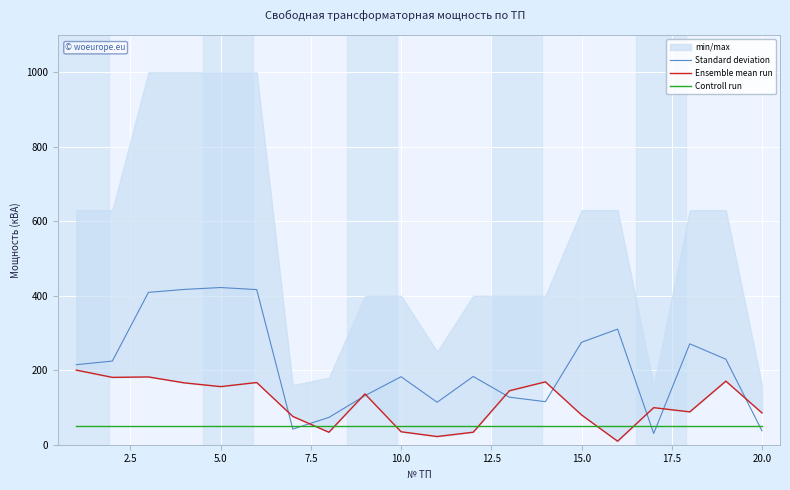

Rank the series by their average value, from highest to lowest.

Standard deviation, Ensemble mean run, Controll run